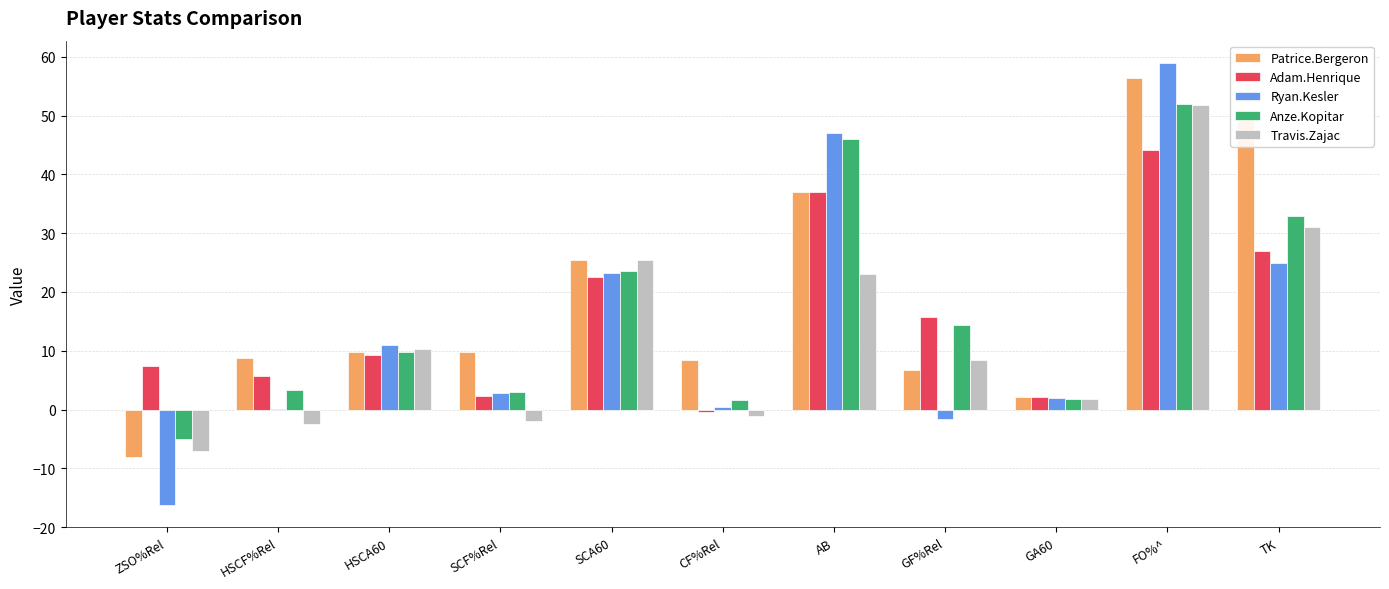

What are all the series names shown in the legend?

Patrice.Bergeron, Adam.Henrique, Ryan.Kesler, Anze.Kopitar, Travis.Zajac